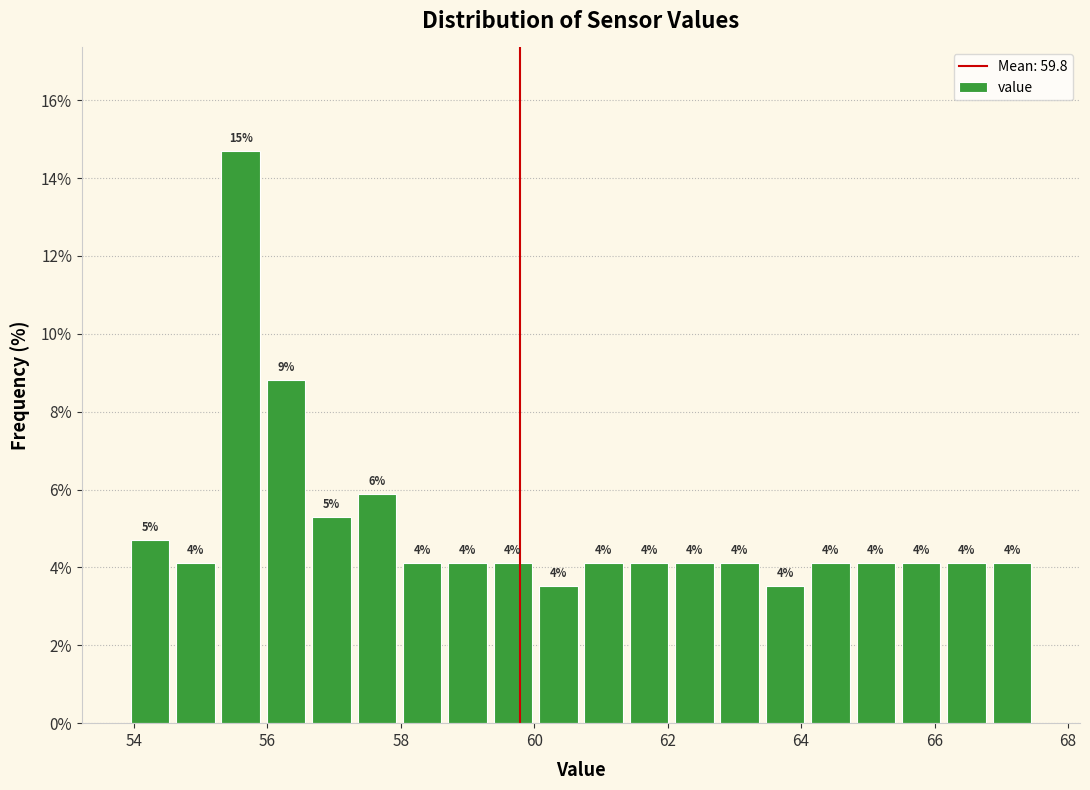

Around what value on the x-axis is the tallest bar? Give the approximate position of its centre, as read against the axis.

55.6